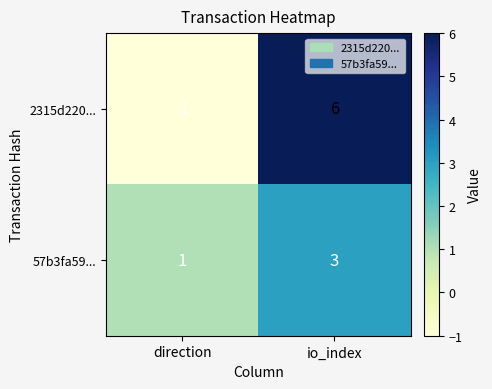

How many categories are shown in the chart?

2